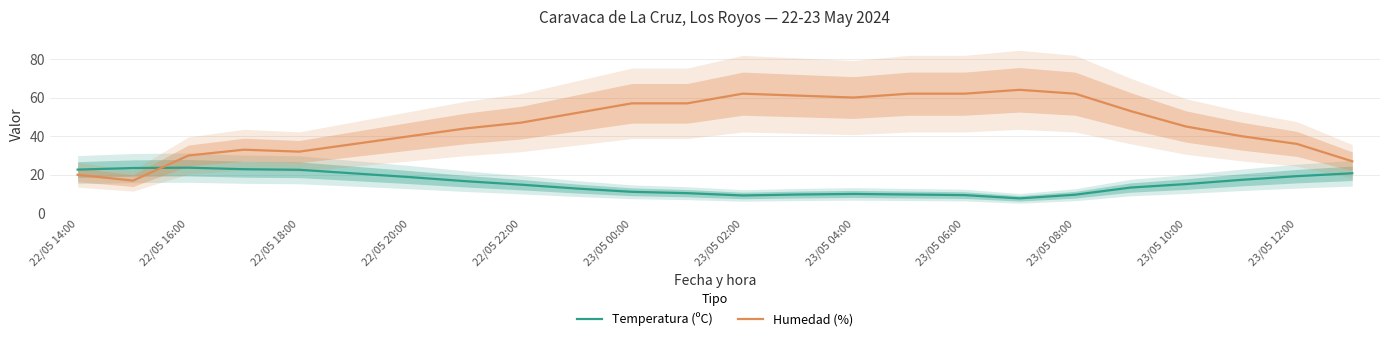

How many lines are shown in the chart?

2